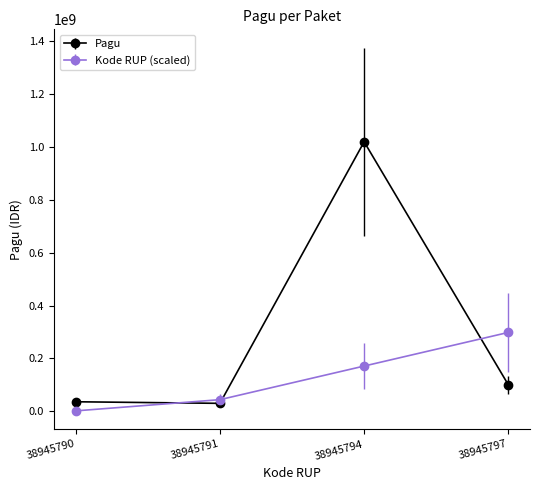

Is it true that Kode RUP (scaled) equals 171214285.7 at 38945794?

True